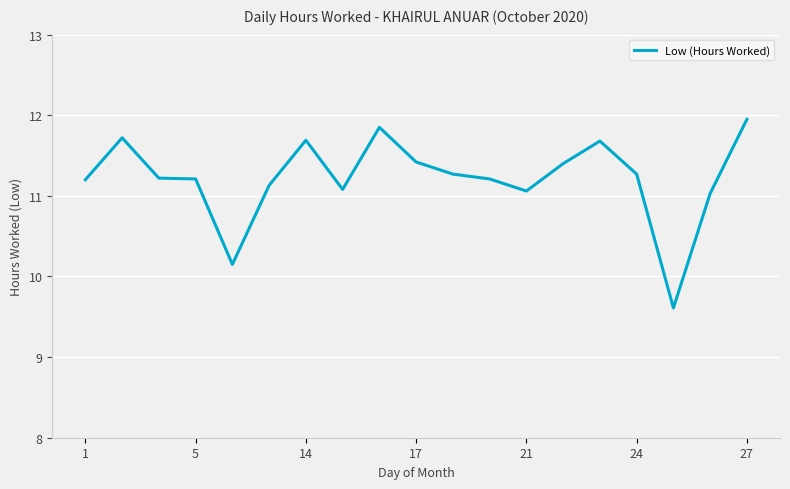

How many lines are shown in the chart?

1